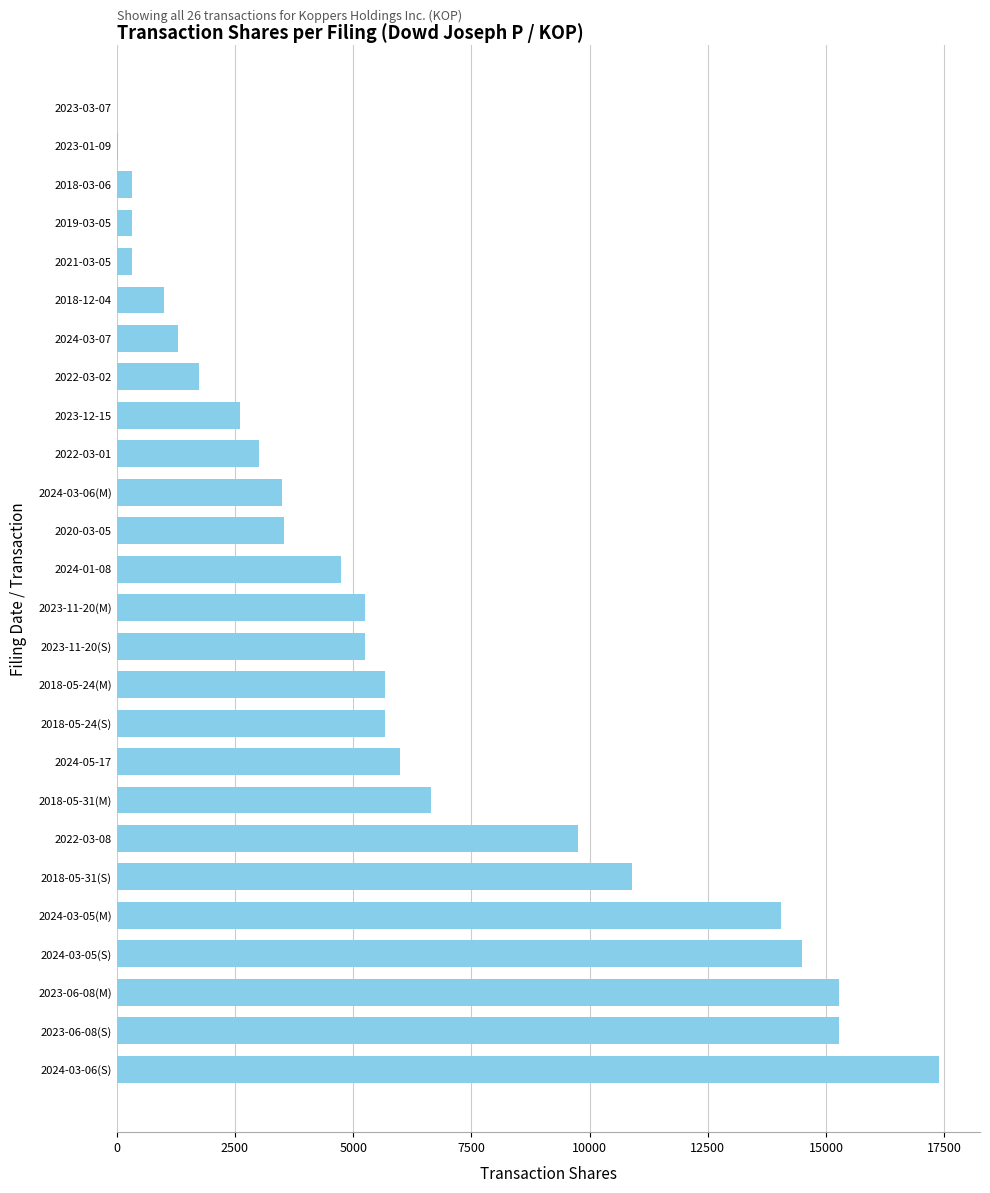

Is it true that the value at 2024-03-06(S) is 17385?

True